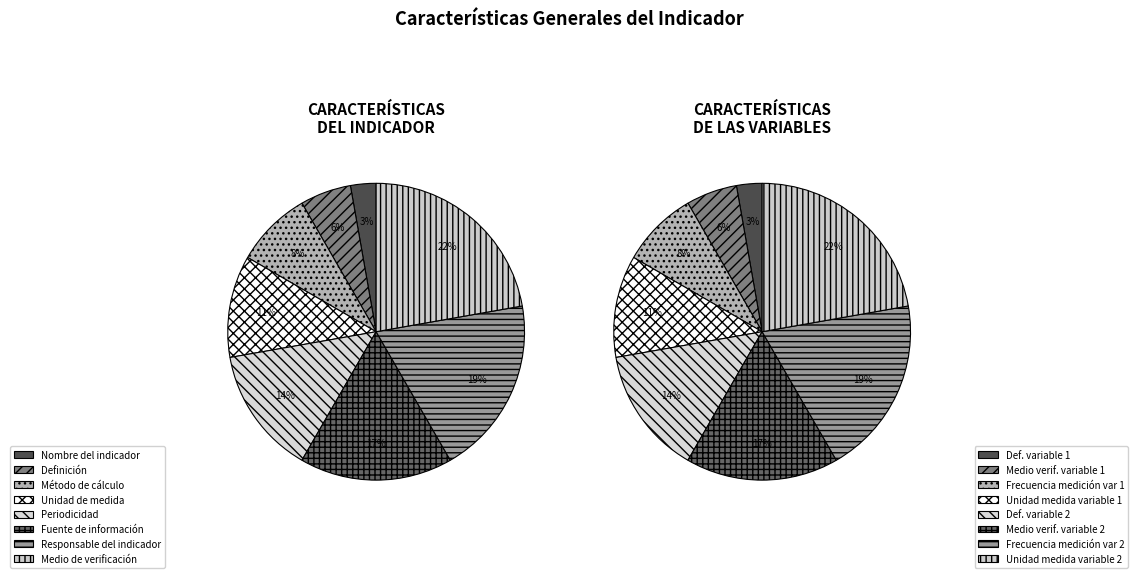

To the nearest percent, what is the average slice percentage?

12%